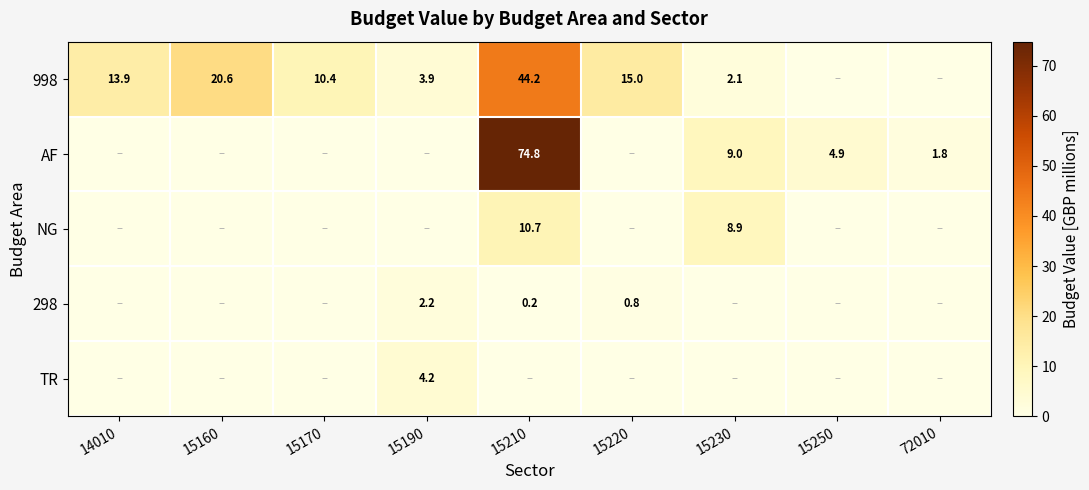

The 298 series shows 0.4 at 15220. True or false?

False